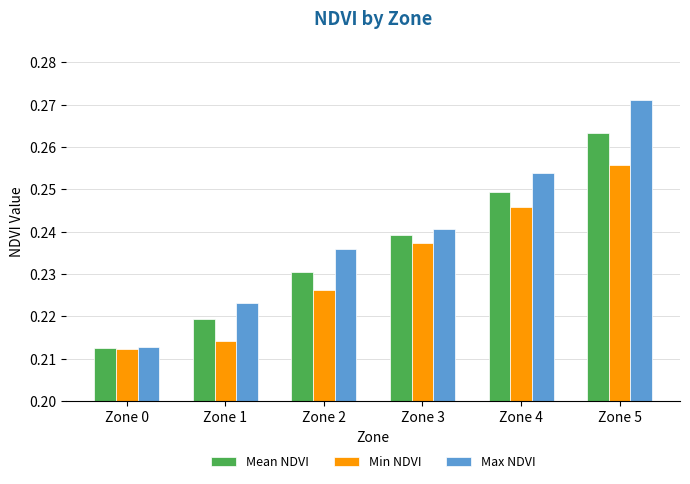

Which category has the highest value across all series?

Zone 5